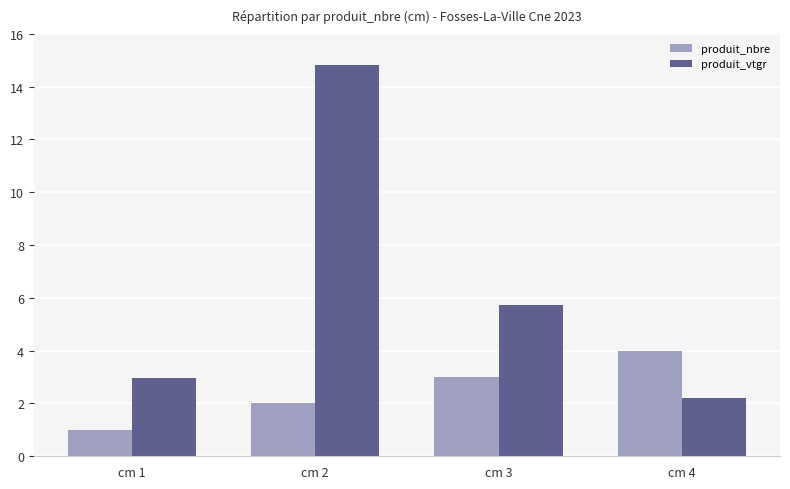

Reading left to right, list all the values displayed in this chart.

produit_nbre: 1.0	2.0	3.0	4.0
produit_vtgr: 3.0	14.8	5.7	2.2